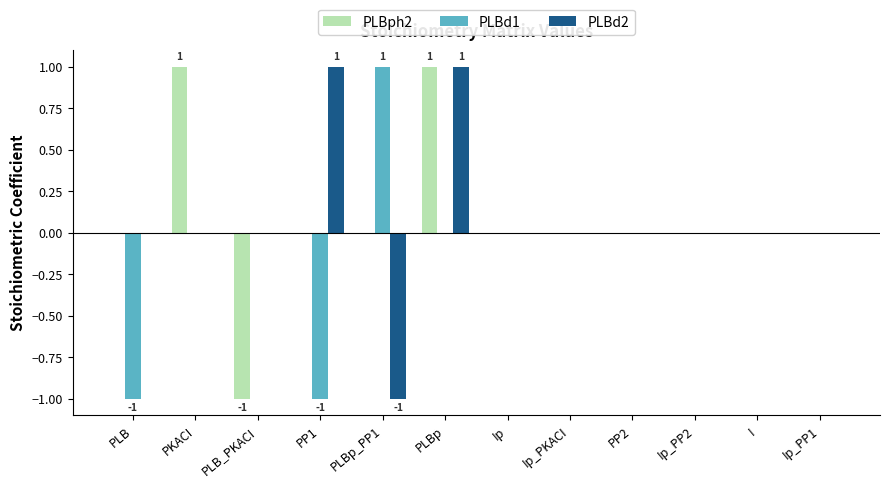

How many series are shown in this chart?

3